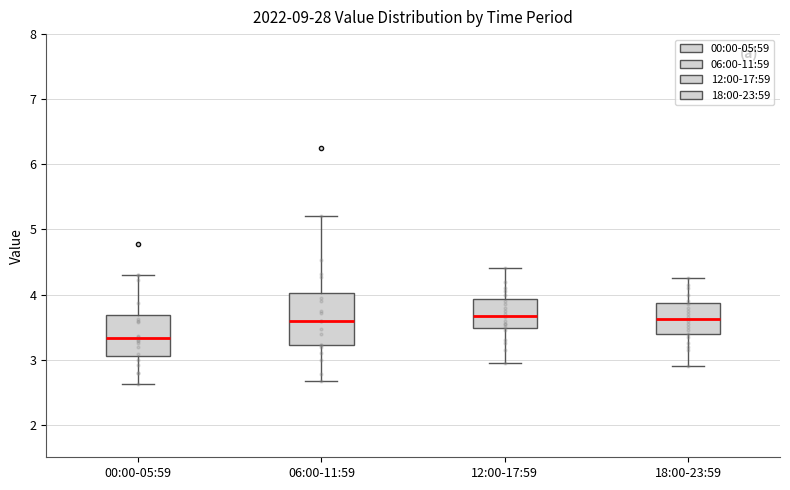

Reading left to right, read every box against the y-axis: the position of its median line, the range the box covers, and the ends of its whiskers. The values are not printed on the chart, so give them approximately, as read against the axis.

00:00-05:59: median 3.3, box 3.1 to 3.7, whiskers 2.6 to 4.3
06:00-11:59: median 3.6, box 3.2 to 4.0, whiskers 2.7 to 5.2
12:00-17:59: median 3.7, box 3.5 to 3.9, whiskers 3.0 to 4.4
18:00-23:59: median 3.6, box 3.4 to 3.9, whiskers 2.9 to 4.3